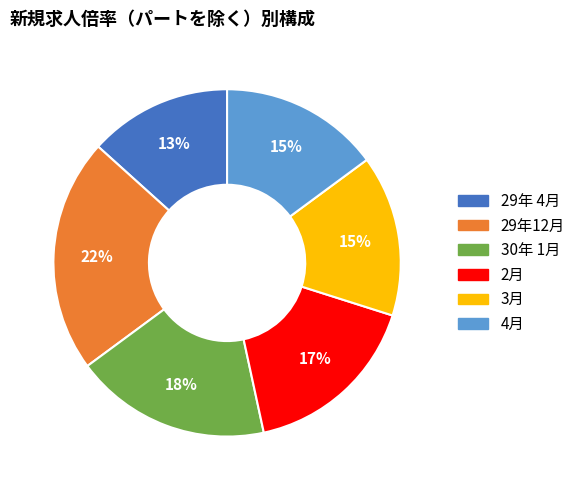

Which slice is the largest?

29年12月